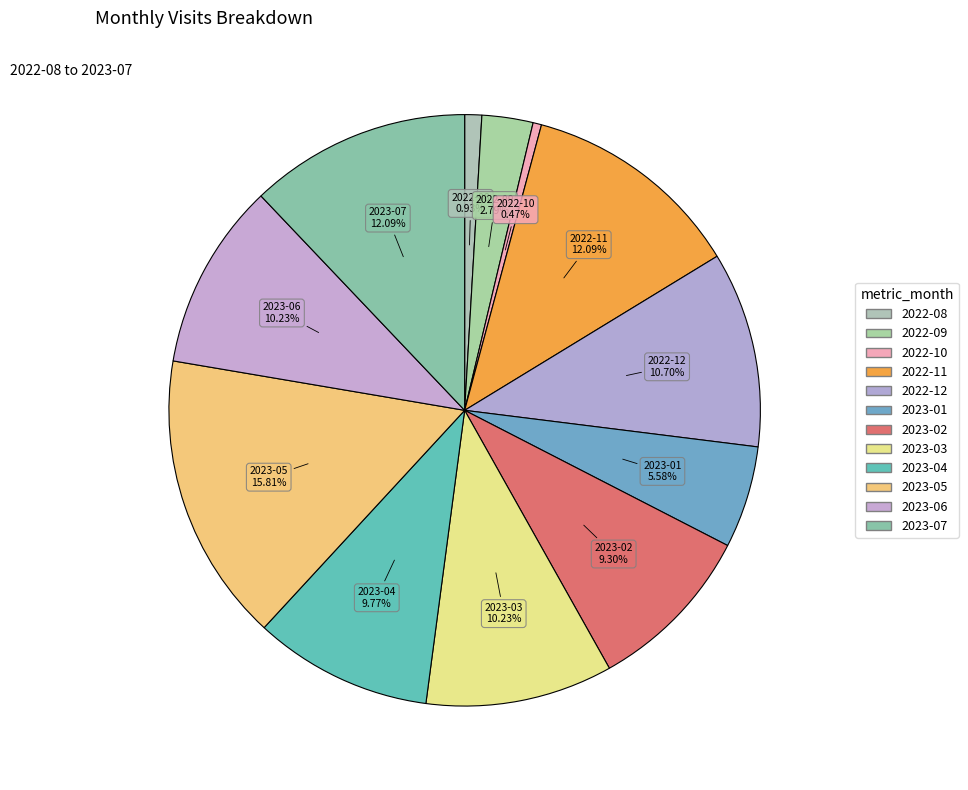

To the nearest percent, what portion does 2023-04 represent?

10%